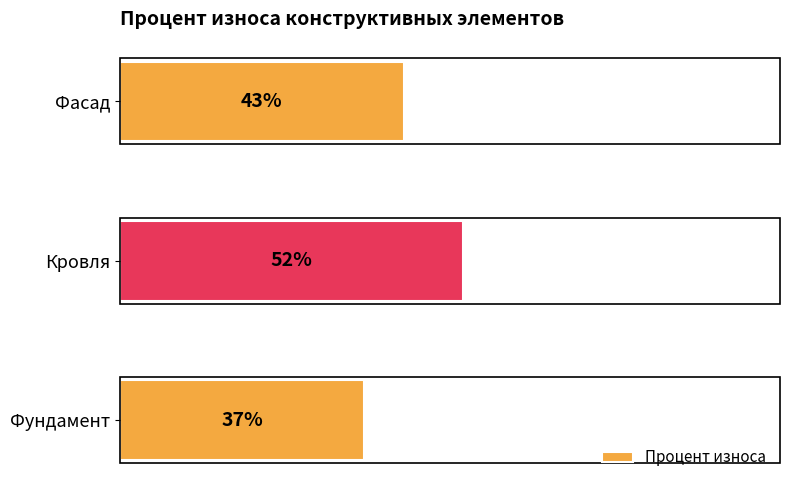

Between Фундамент and Кровля, which is larger?

Кровля